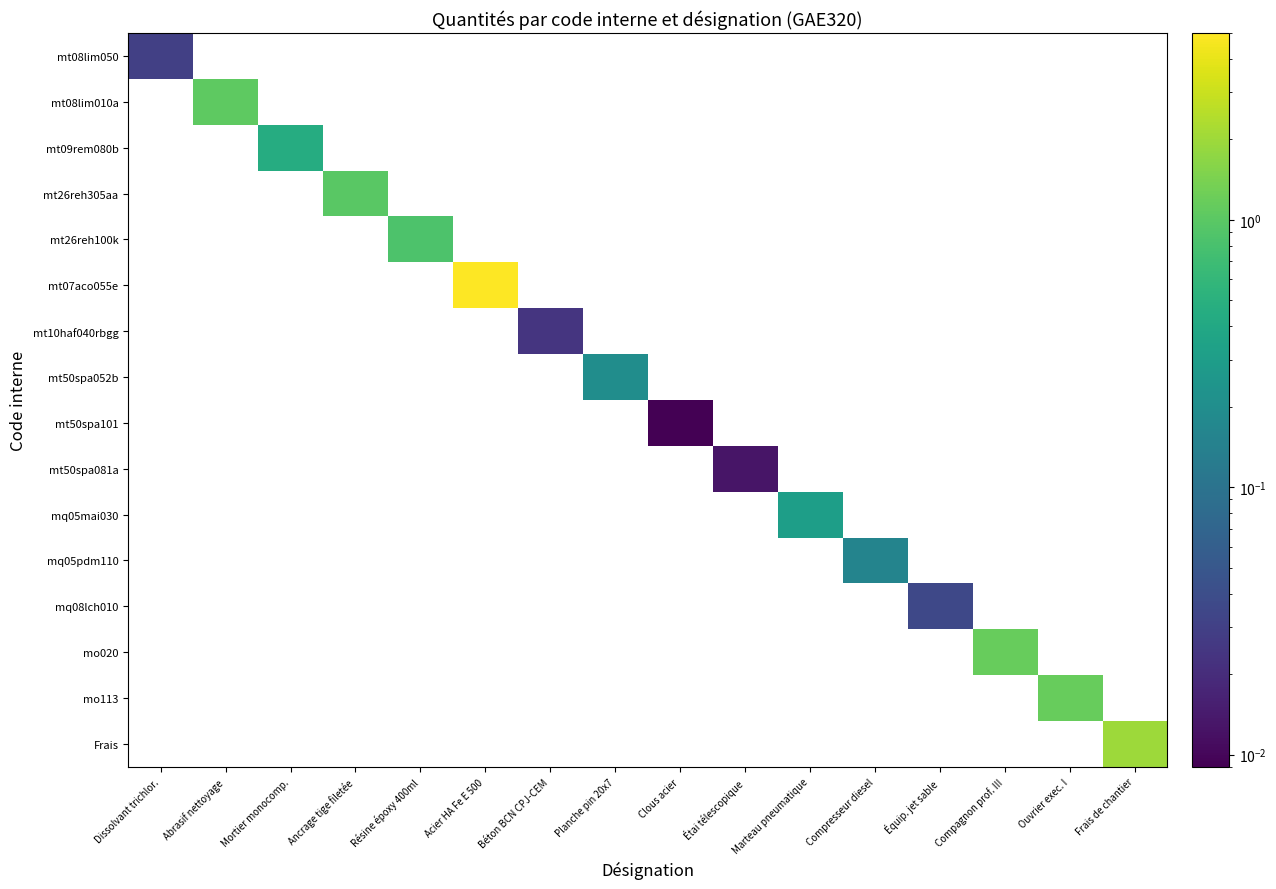

Rank the series by their maximum value, from lowest to highest.

mt50spa101, mt50spa081a, mt10haf040rbgg, mt08lim050, mq08lch010, mq05pdm110, mt50spa052b, mq05mai030, mt09rem080b, mt26reh100k, mt26reh305aa, mt08lim010a, mo020, mo113, Frais, mt07aco055e